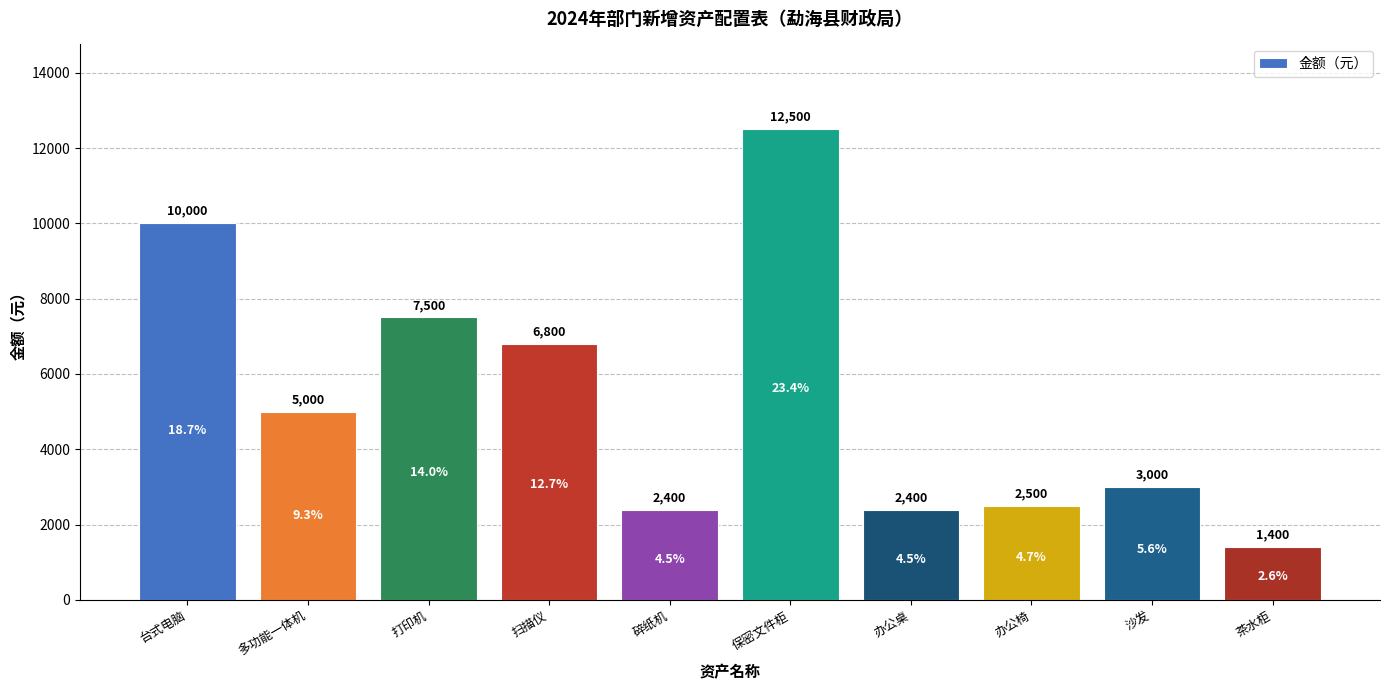

At which label does the data first exceed 5000?

台式电脑